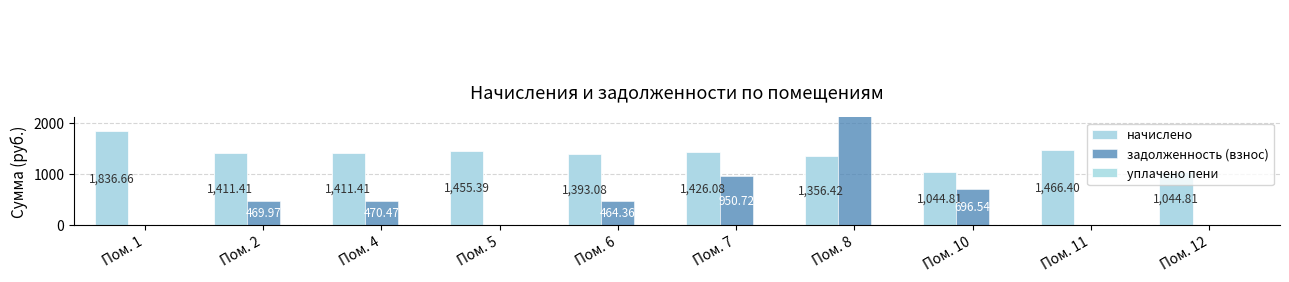

At which category is the sum across all series the highest?

Пом. 8